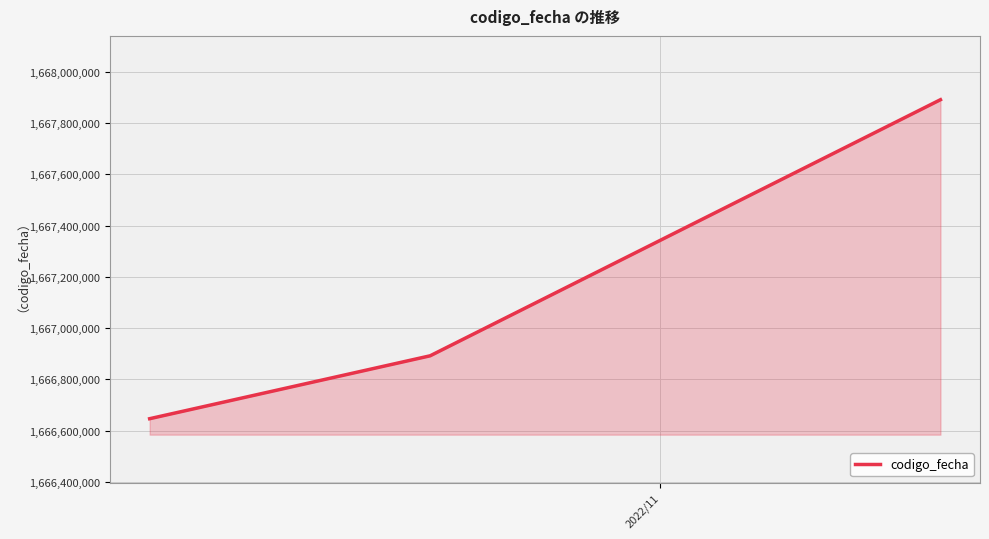

What is the sum of all values?

5001429961